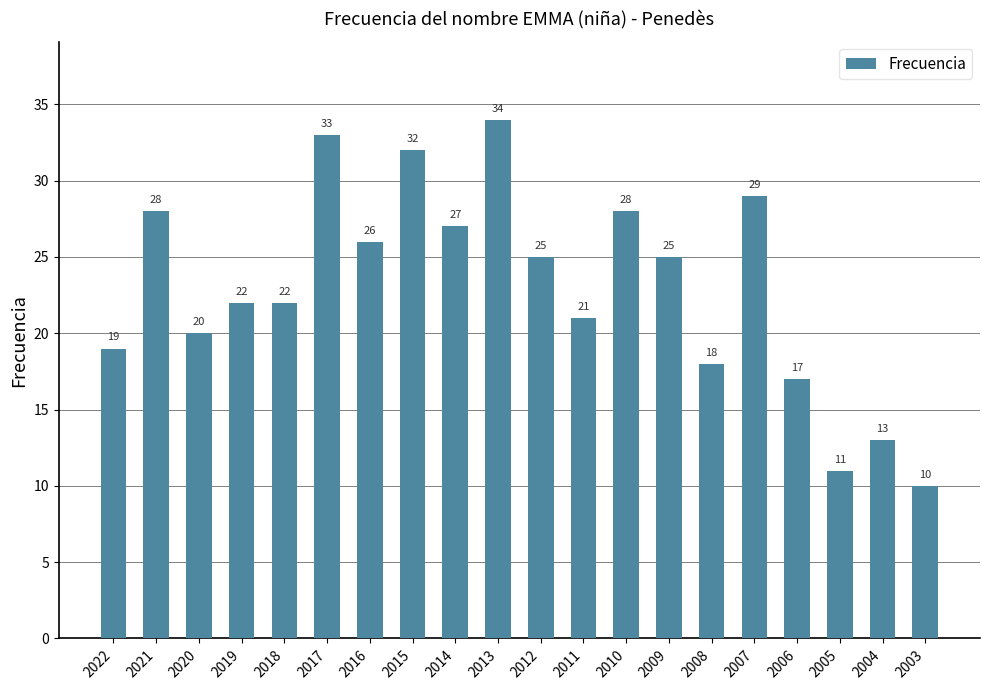

How many data points are less than 25?

10